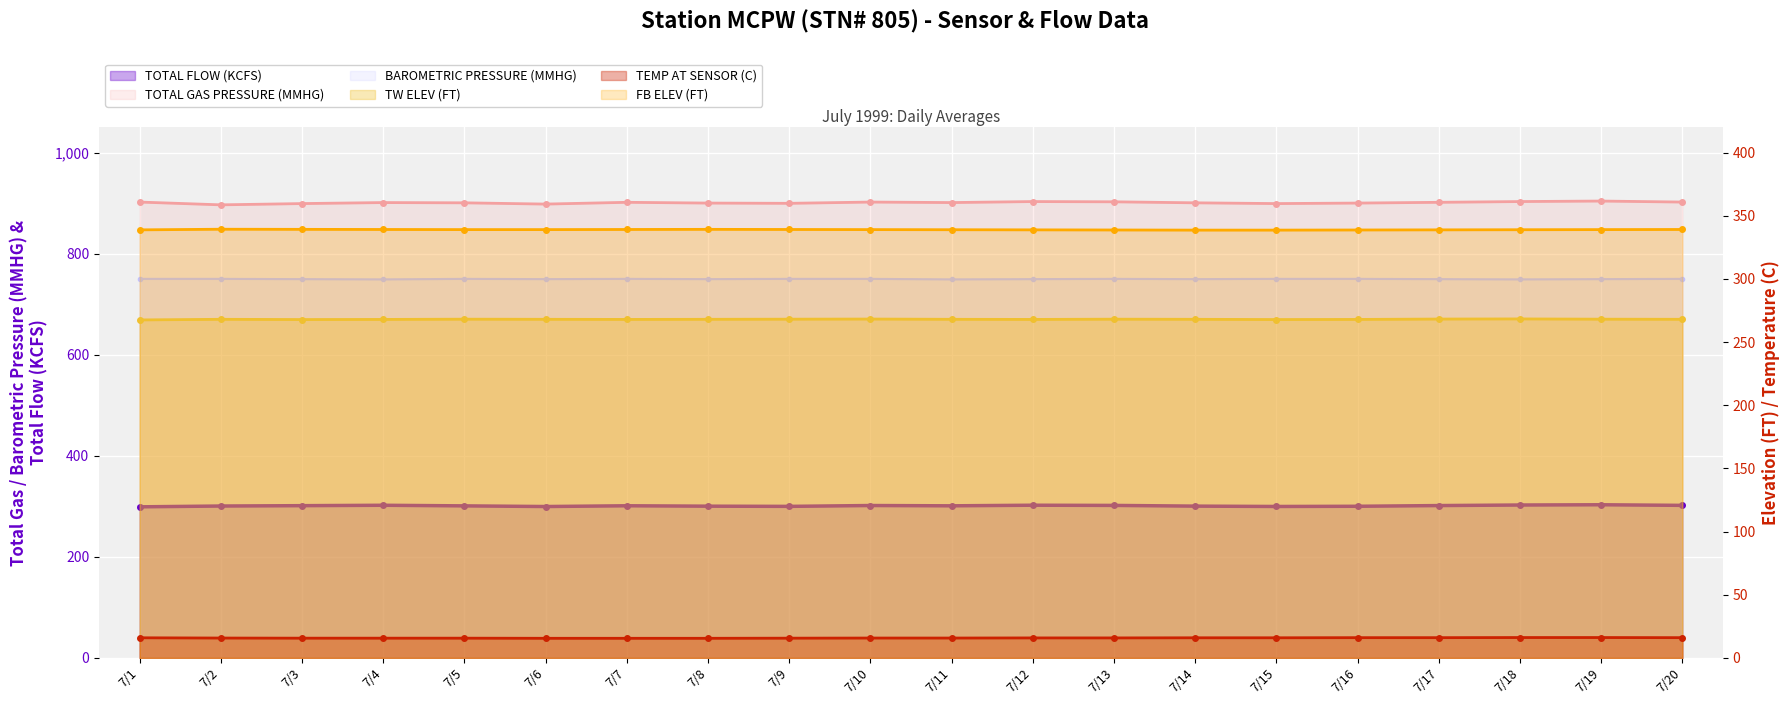

Which category has the lowest value in the FB ELEV (FT) series?

7/14